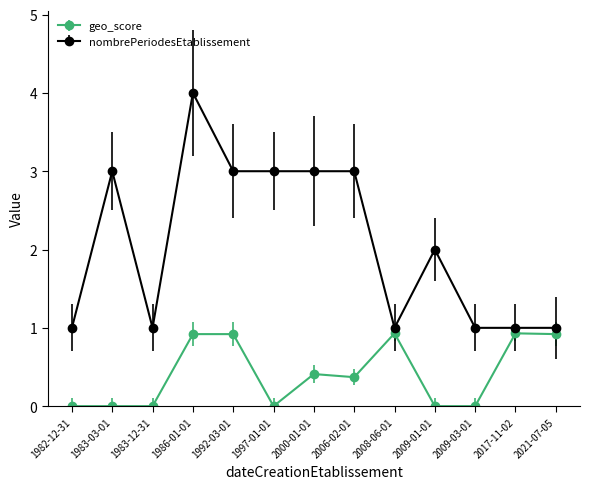

The value of geo_score at 2017-11-02 is 0.9. True or false?

True